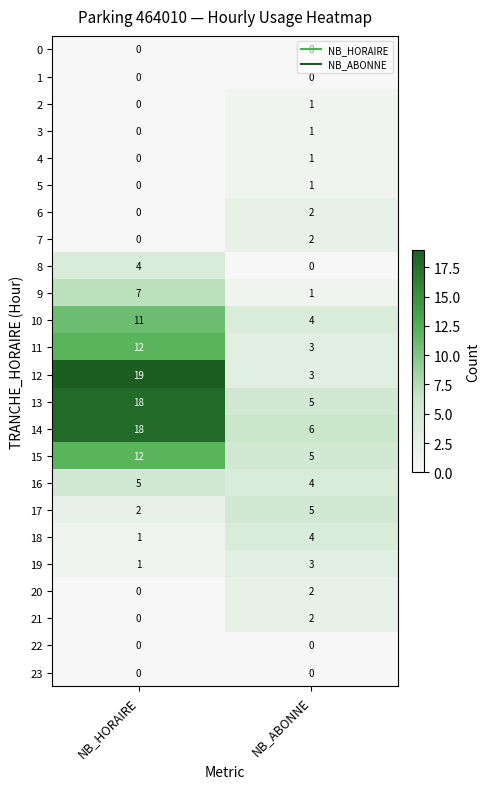

What is the sum of the 8 values at NB_ABONNE and NB_HORAIRE?

4